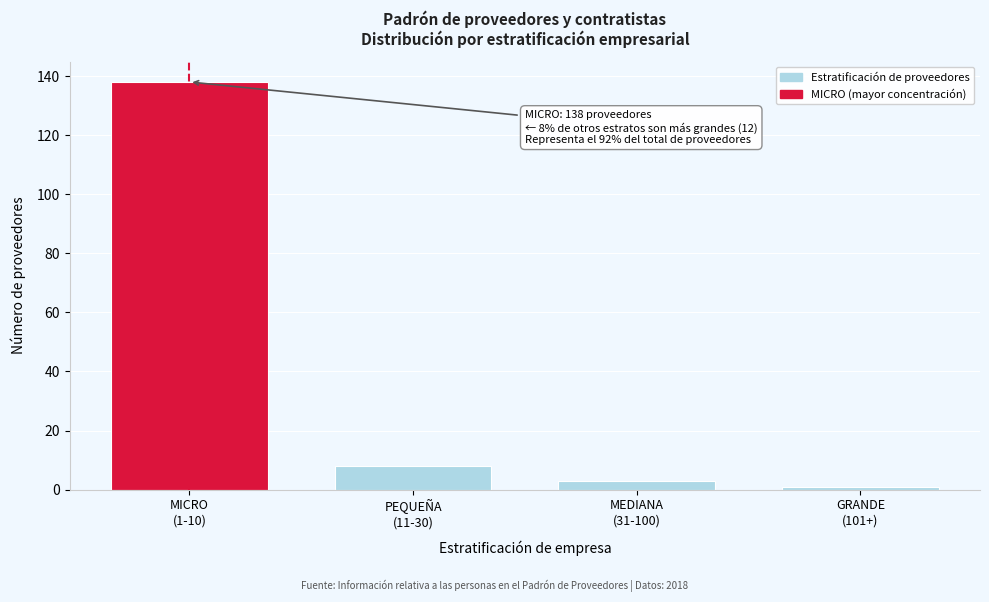

Reading right to left, list all the values displayed in this chart.

1	3	8	138